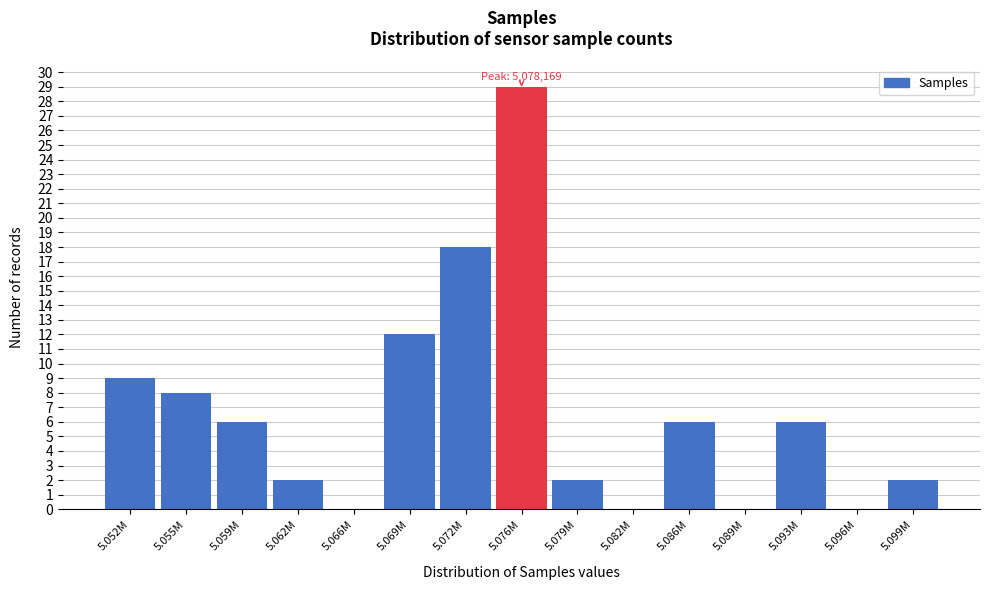

Reading left to right, what are all the values shown in this chart?

5.052M=9	5.055M=8	5.059M=6	5.062M=2	5.066M=0	5.069M=12	5.072M=18	5.076M=29	5.079M=2	5.082M=0	5.086M=6	5.089M=0	5.093M=6	5.096M=0	5.099M=2